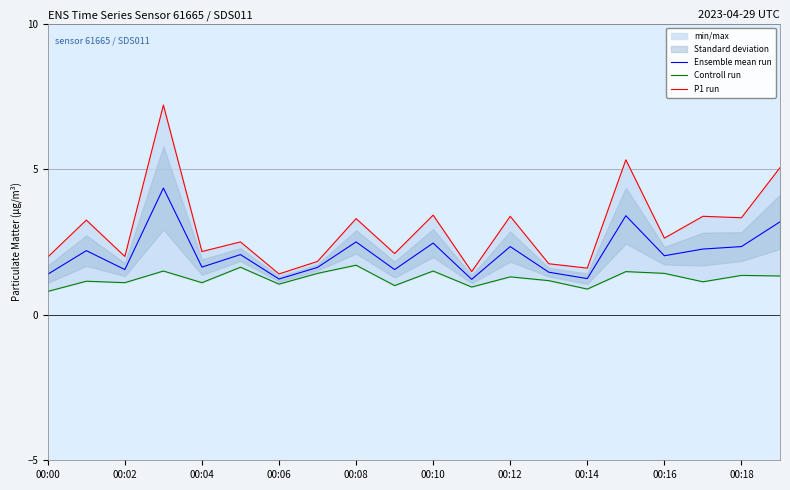

What is the minimum value for Ensemble mean run?

1.2